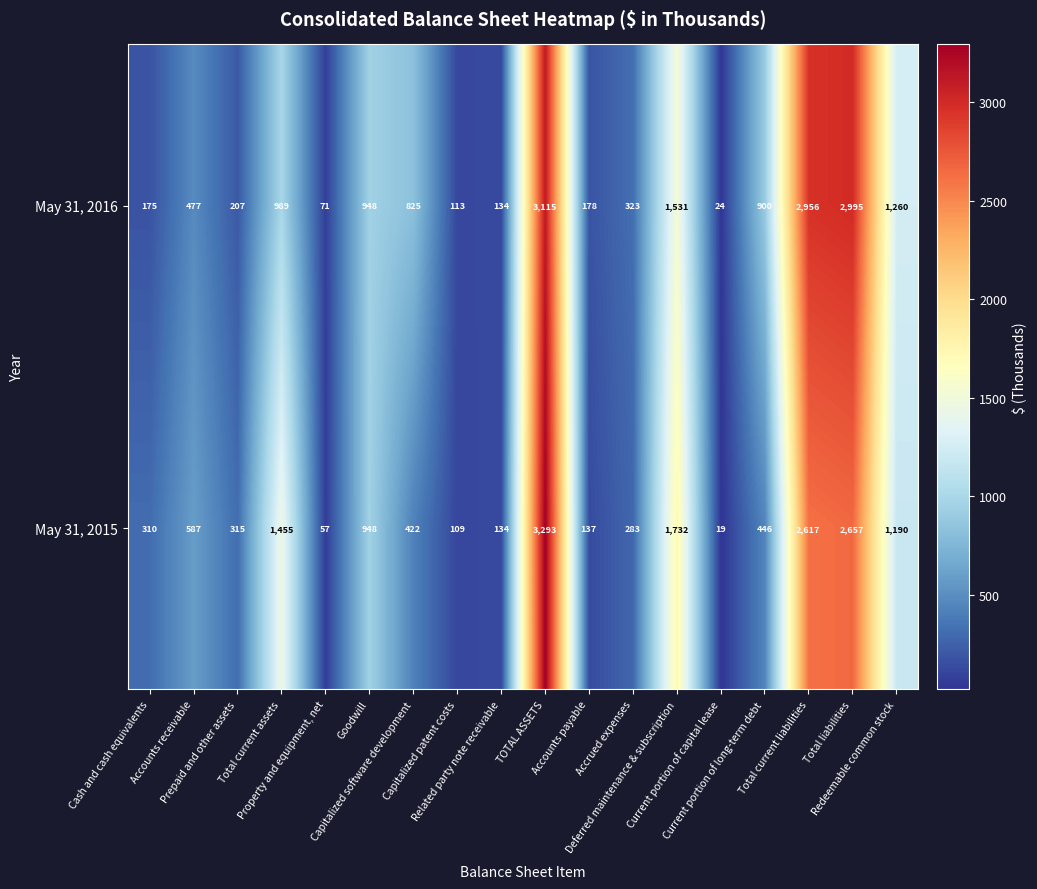

Between Accounts receivable and Total current assets, which series saw the biggest shift?

May 31, 2015